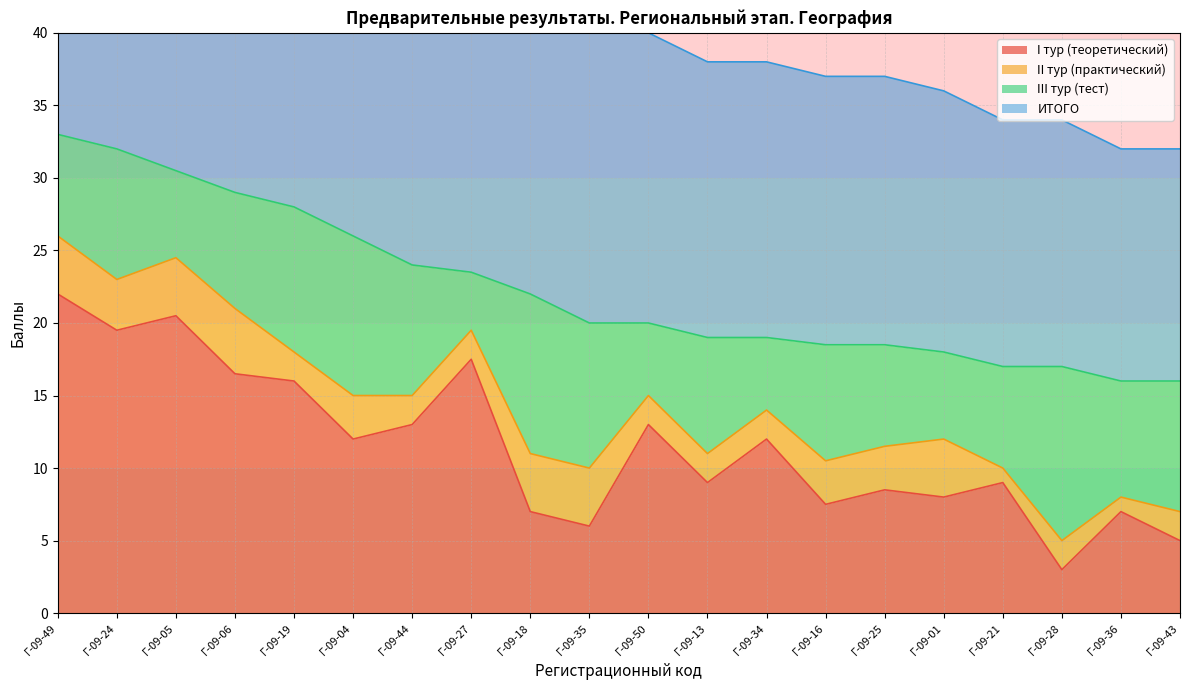

True or false: I тур (теоретический) and ИТОГО cross at least once.

False